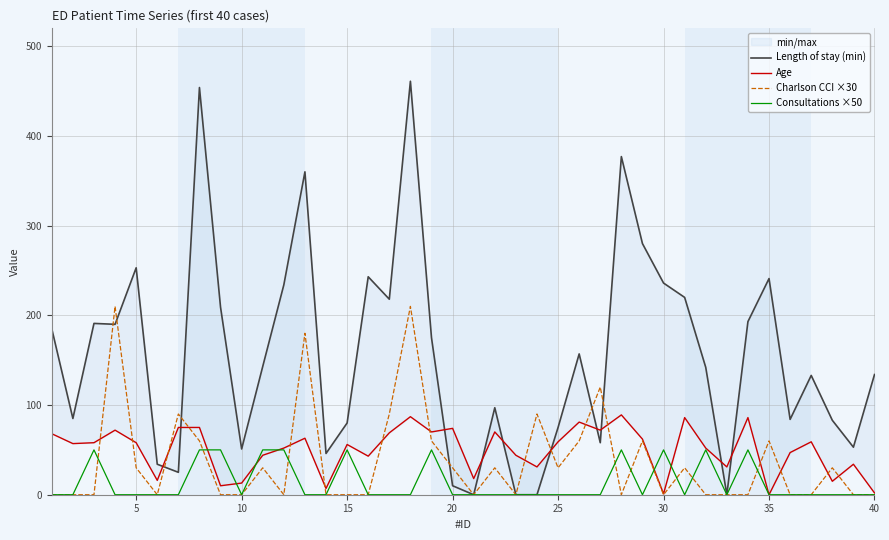

How many interior local valleys does the Consultations ×50 series have?

4